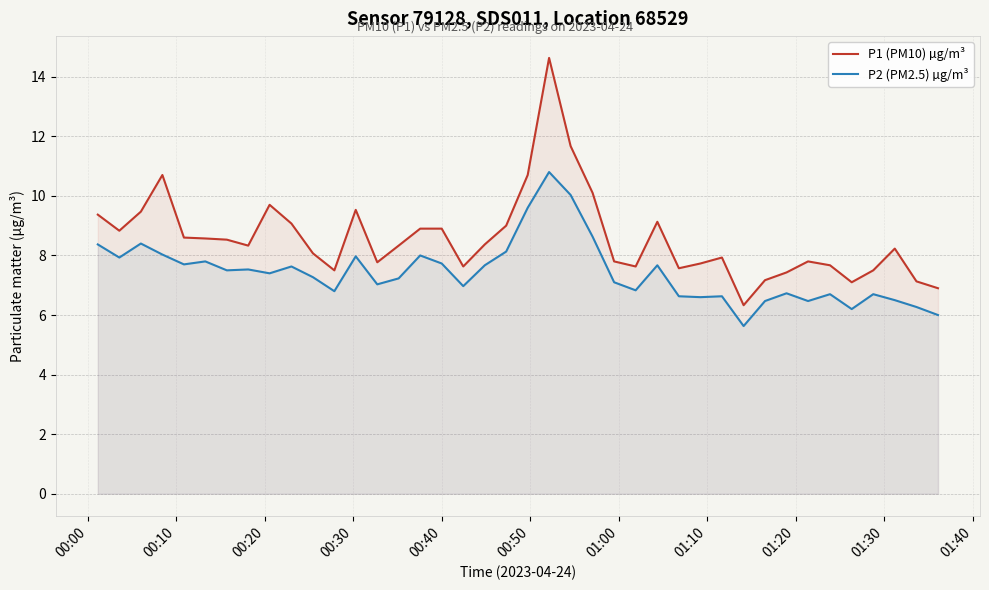

How many interior local valleys does the P1 (PM10) µg/m³ series have?

9